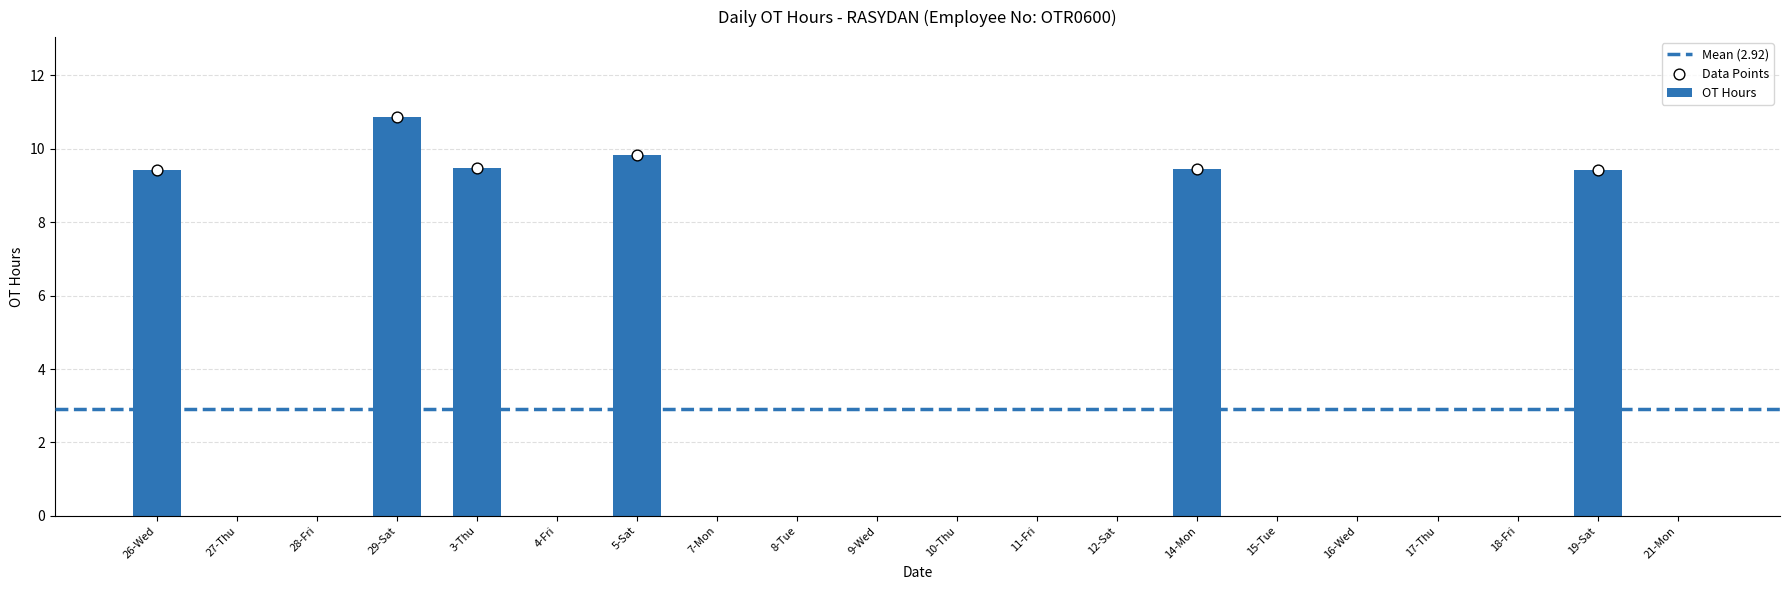

Between 29-Sat and 15-Tue, which is larger?

29-Sat